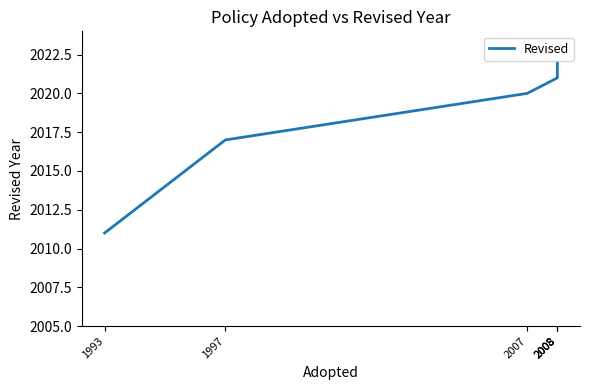

What is the approximate value at 2008, to the nearest 10?

2020